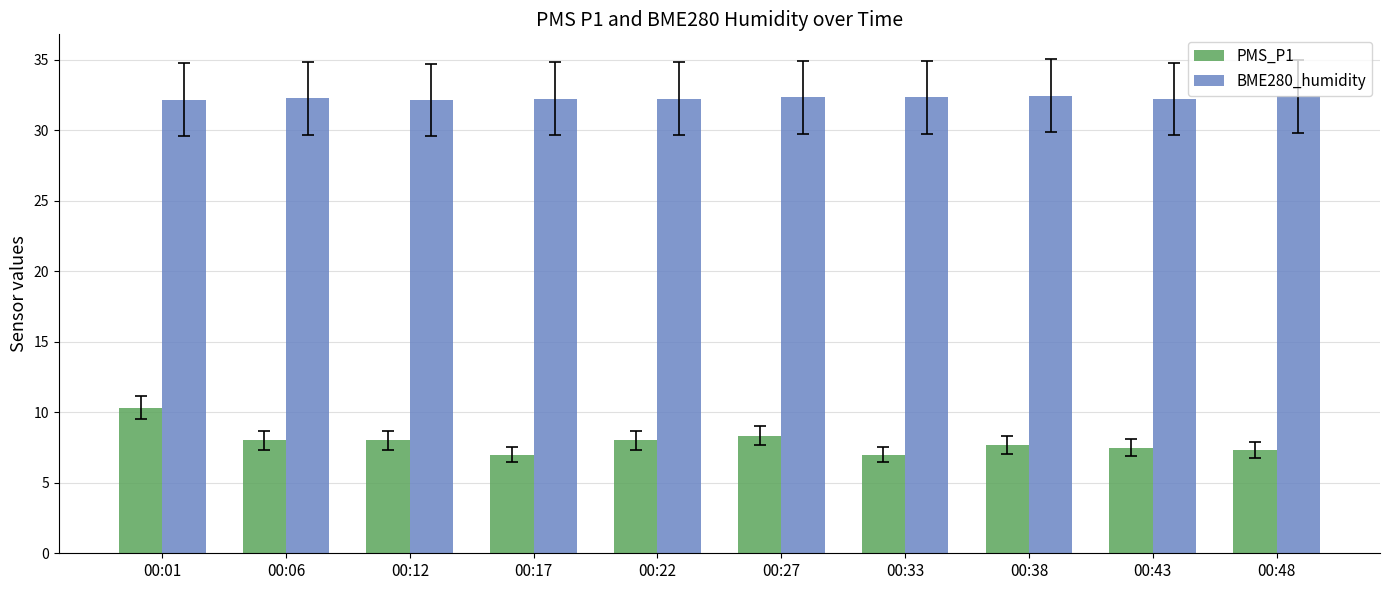

The PMS_P1 series shows 1.7 at 00:43. True or false?

False